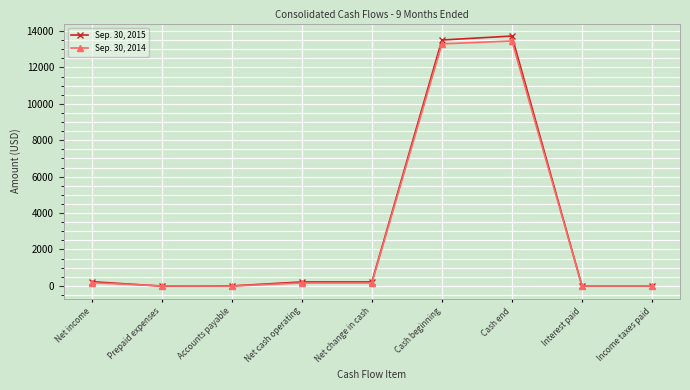

What is the spread (max minus min) of values at Cash beginning?

214